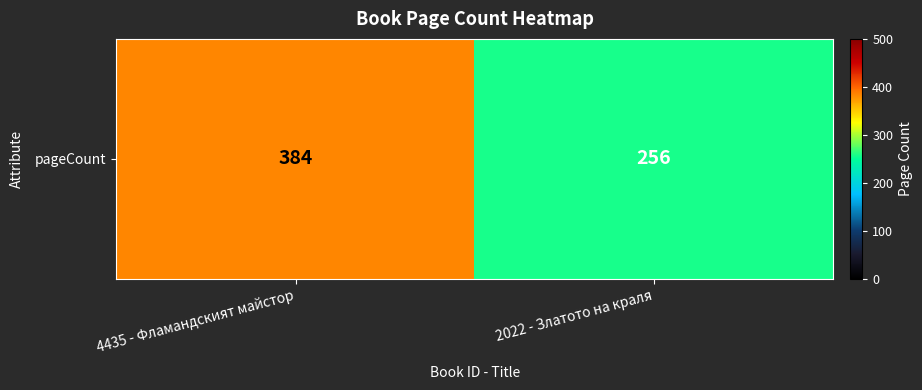

Read the value at 4435 - Фламандският майстор.

384